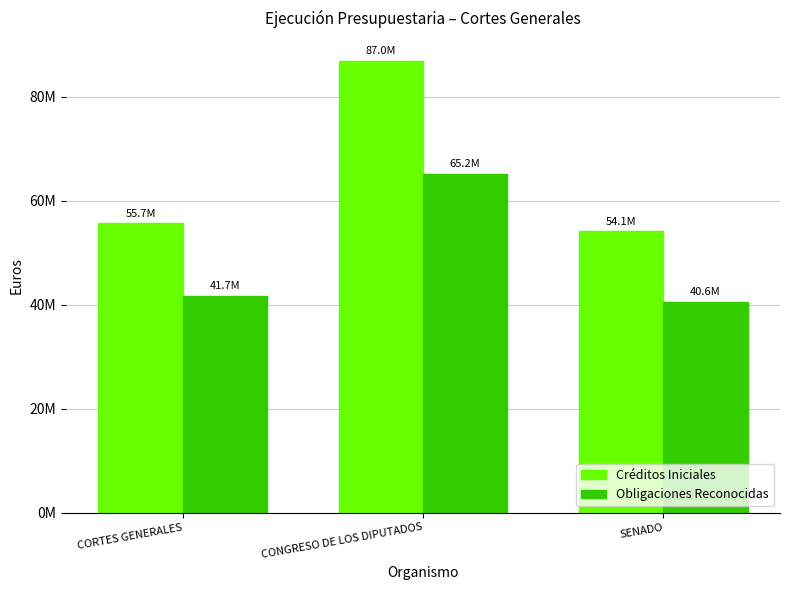

What is the sum of all Obligaciones Reconocidas values?

147564525.0